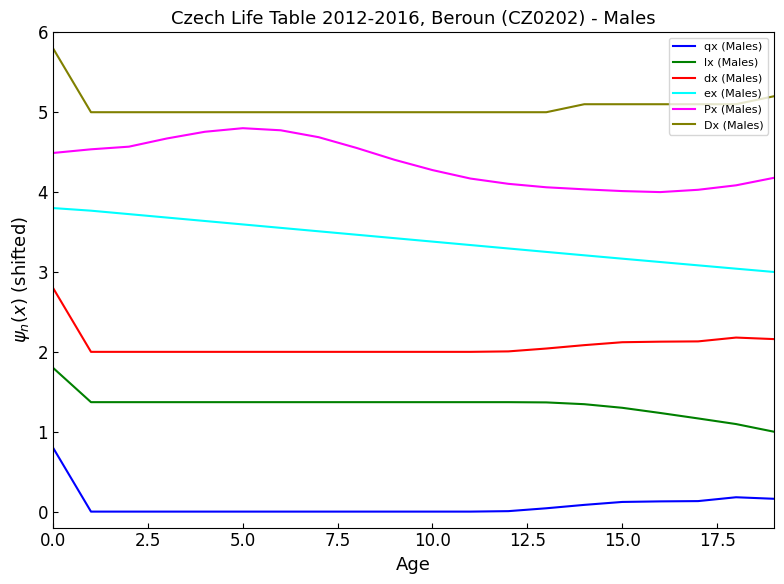

What is the highest value of the dx (Males) series?

2.8